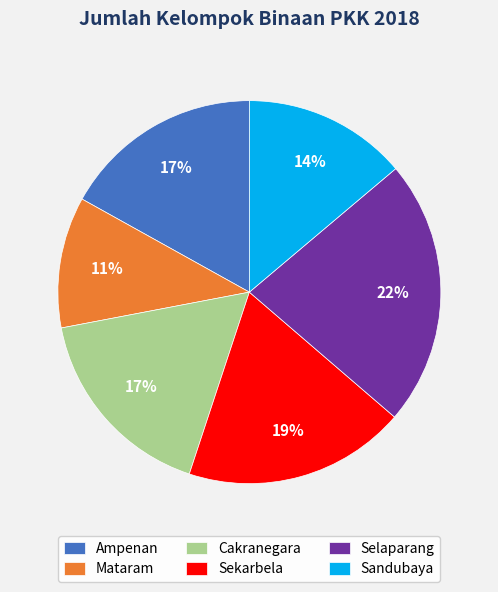

Approximately how many times larger is the value at Sekarbela compared to Ampenan?

1.1